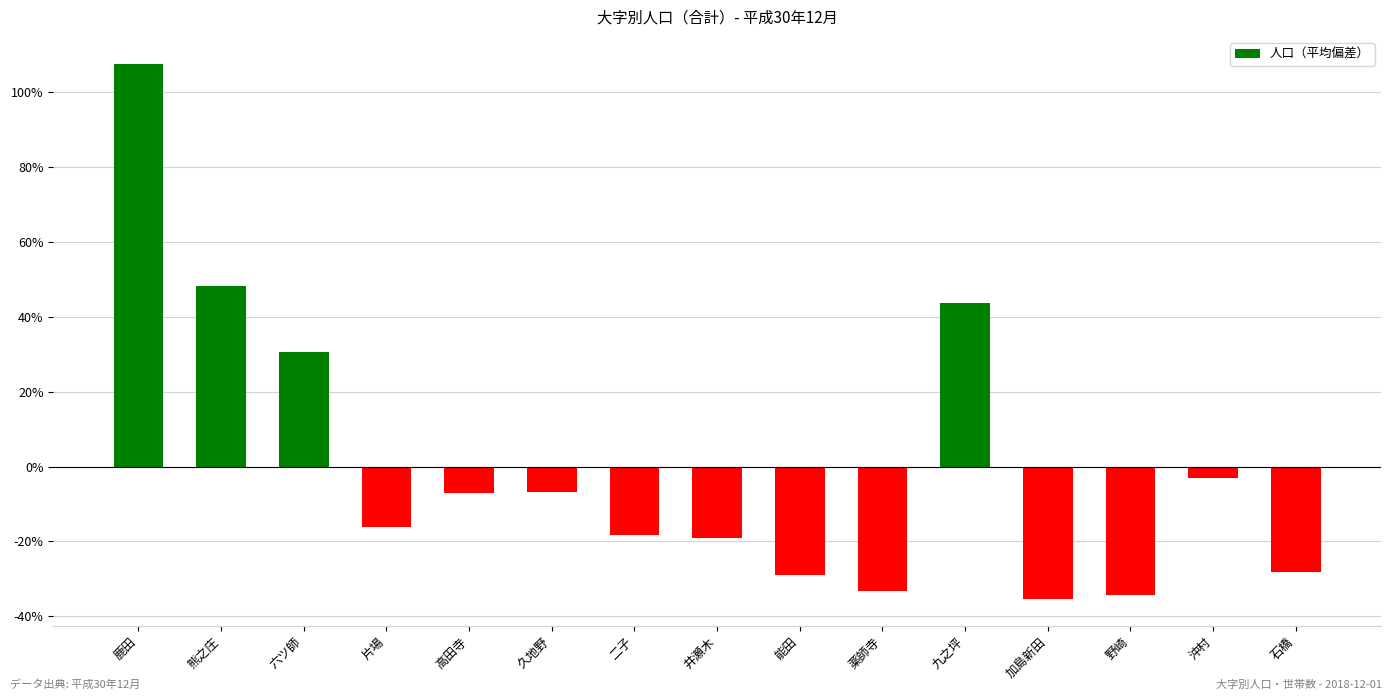

Are the bars horizontal?

No